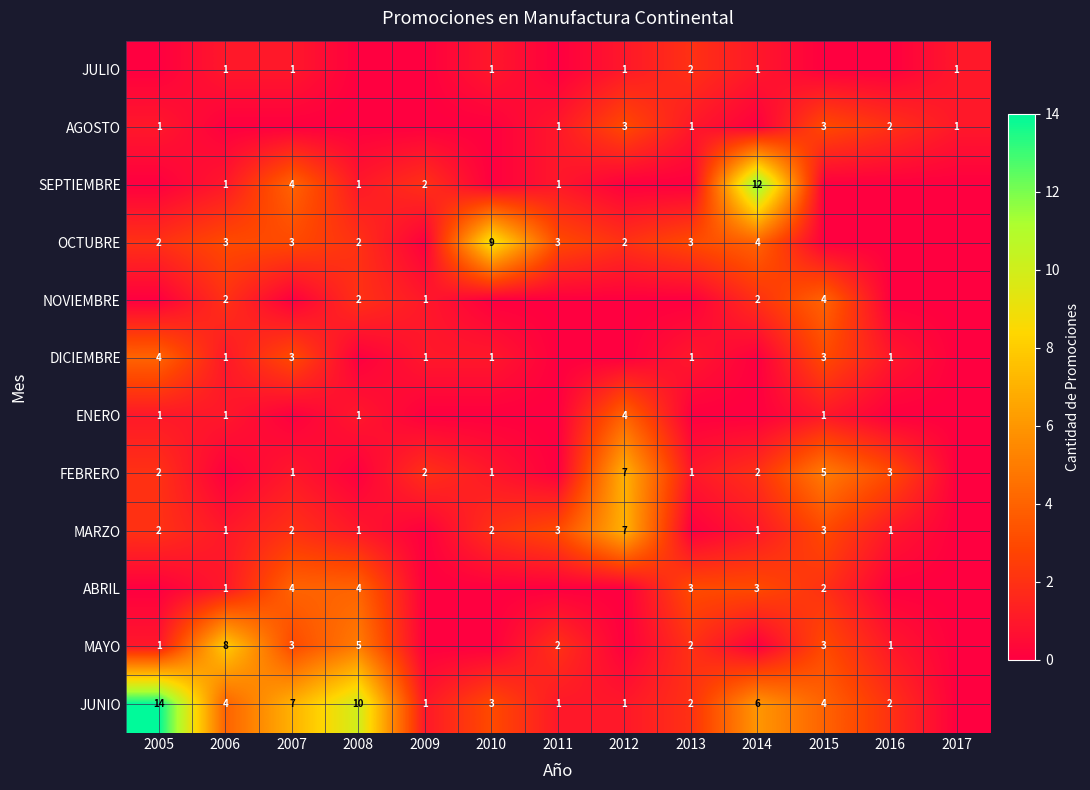

At which category does the chart reach its peak across all series?

2005